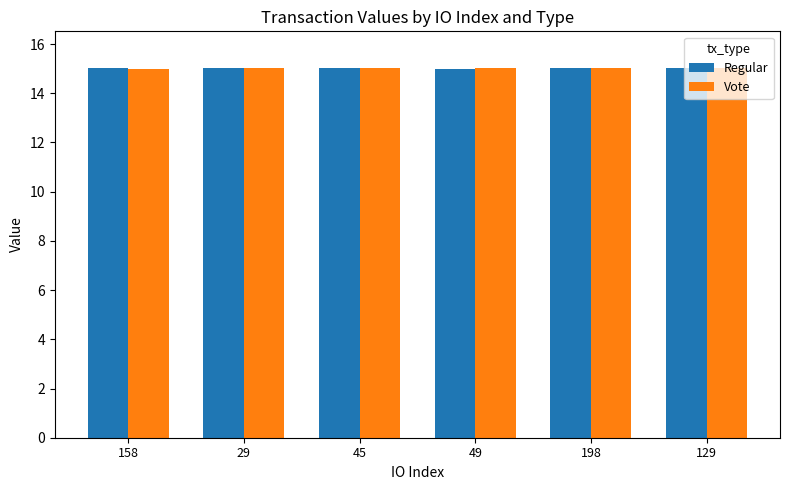

Reading right to left, what are all the values shown in this chart?

Regular: 15.0	15.0	15.0	15.0	15.0	15.0
Vote: 15.0	15.0	15.0	15.0	15.0	15.0